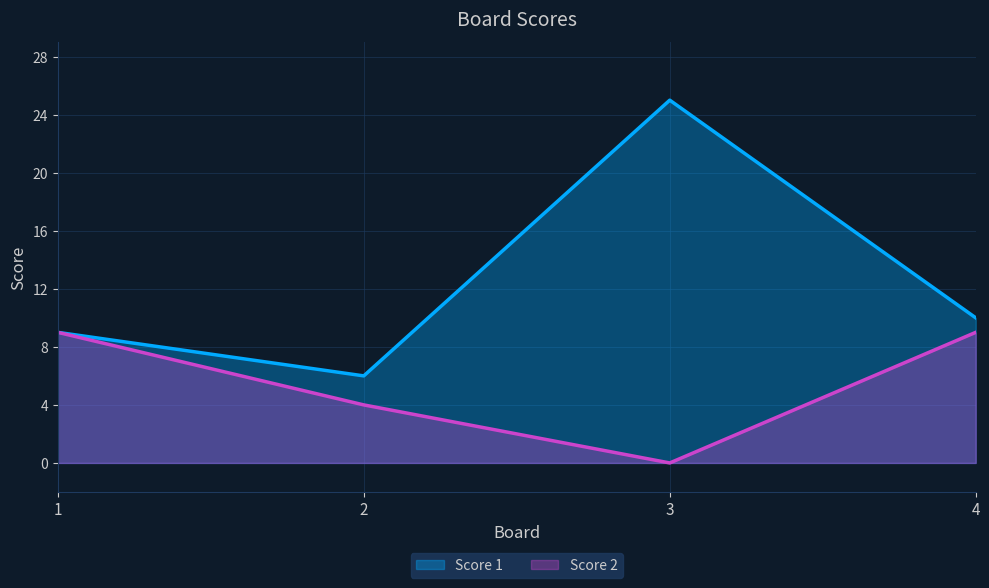

How many data points in Score 2 are less than 9?

2